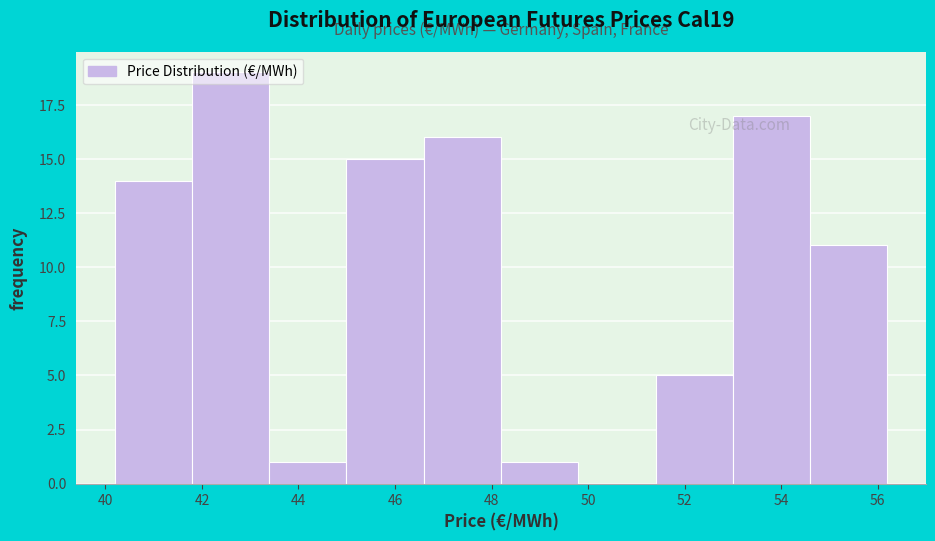

Reading left to right, transcribe this chart: for each bar, give the range it covers on the x-axis and its height. Neither the bar edges nor the heights are printed on the chart, so give them approximately, as read against the axes.

40.2 to 41.8: 14
41.8 to 43.4: 19
43.4 to 45.0: 1
45.0 to 46.6: 15
46.6 to 48.2: 16
48.2 to 49.8: 1
49.8 to 51.4: 0
51.4 to 53.0: 5
53.0 to 54.6: 17
54.6 to 56.2: 11